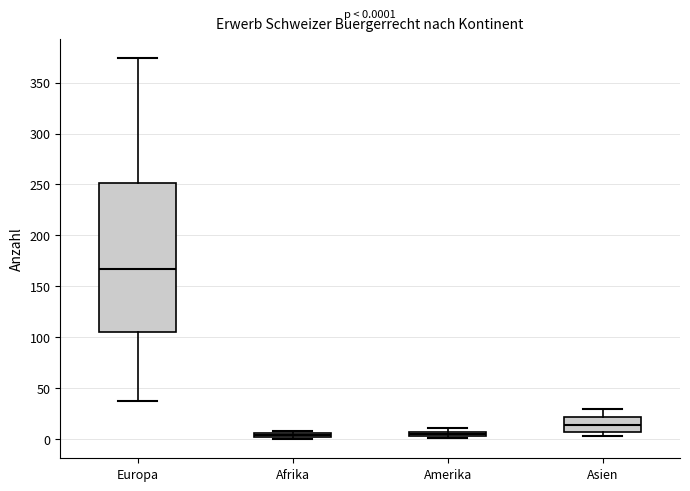

Which box's median line is the highest?

Europa